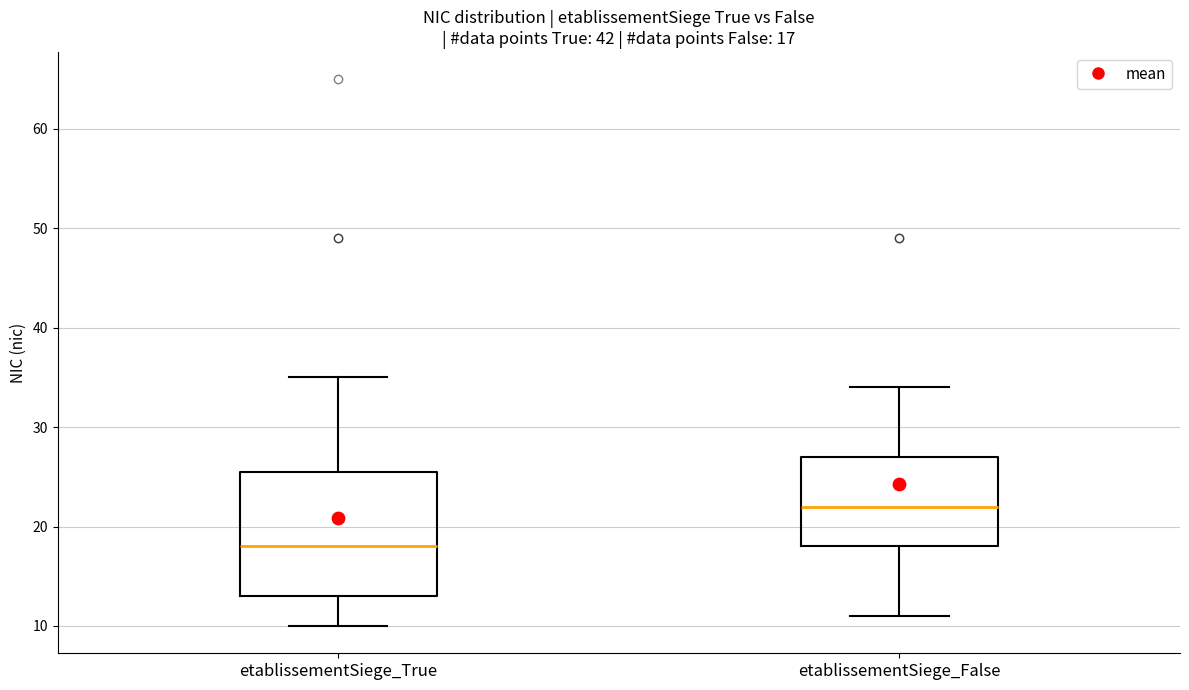

Which box is the tallest, from its lower edge to its upper edge?

etablissementSiege_True